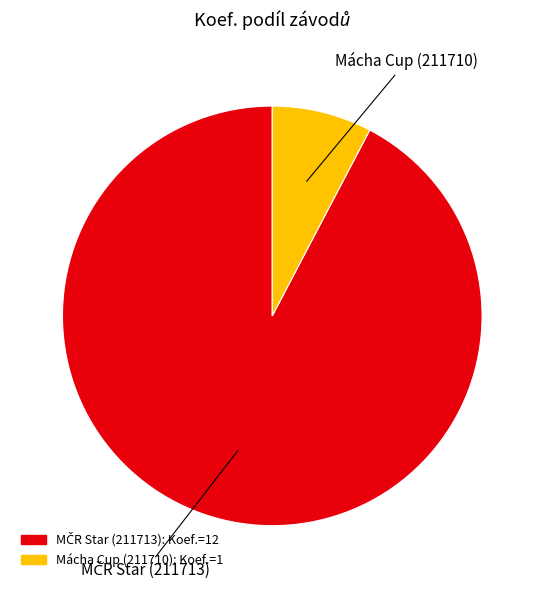

Does Mácha Cup (211710) represent more than half of the total?

No